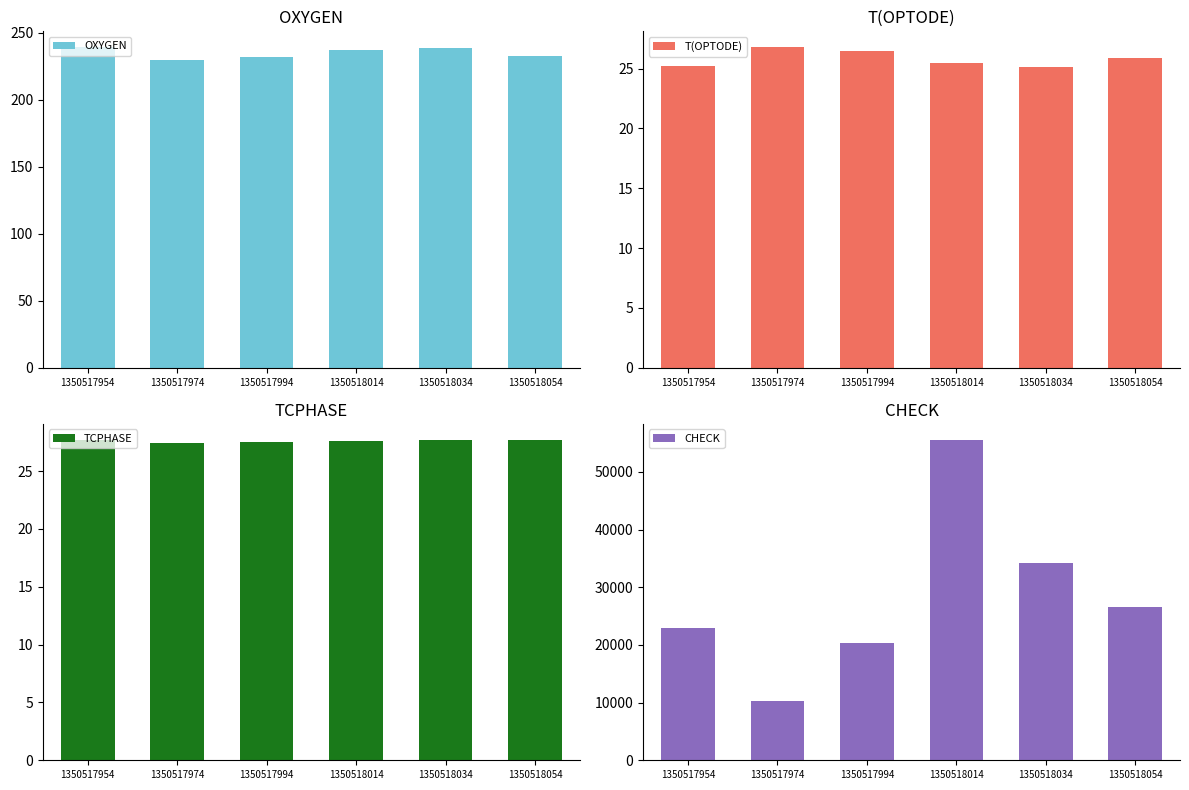

At which category is the sum across all series the highest?

1350518014